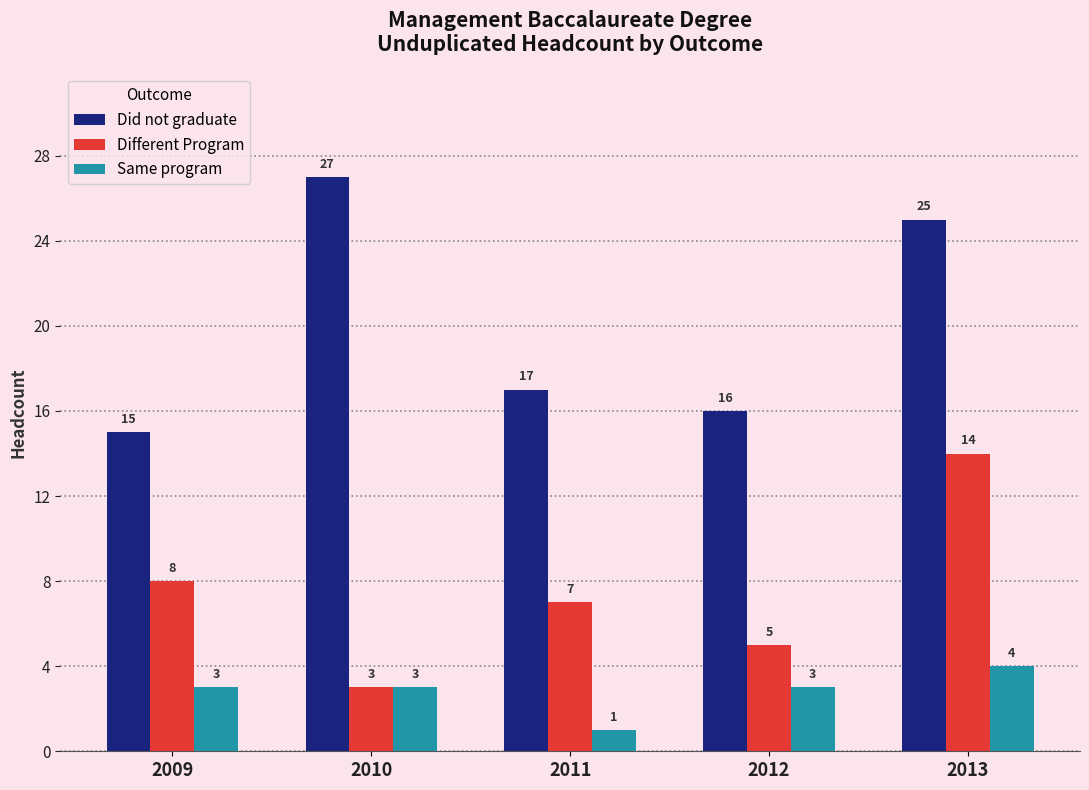

Reading left to right, what are all the values shown in this chart?

Did not graduate: 2009=15	2010=27	2011=17	2012=16	2013=25
Different Program: 2009=8	2010=3	2011=7	2012=5	2013=14
Same program: 2009=3	2010=3	2011=1	2012=3	2013=4